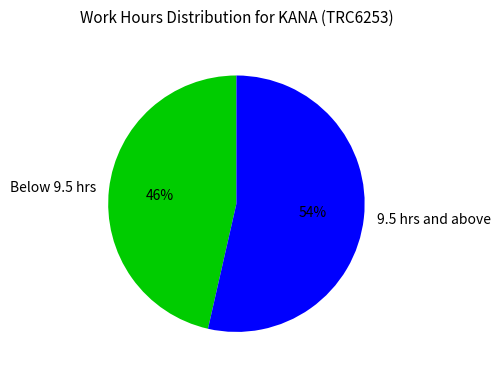

What percentage is the 9.5 hrs and above slice, to the nearest percent?

54%